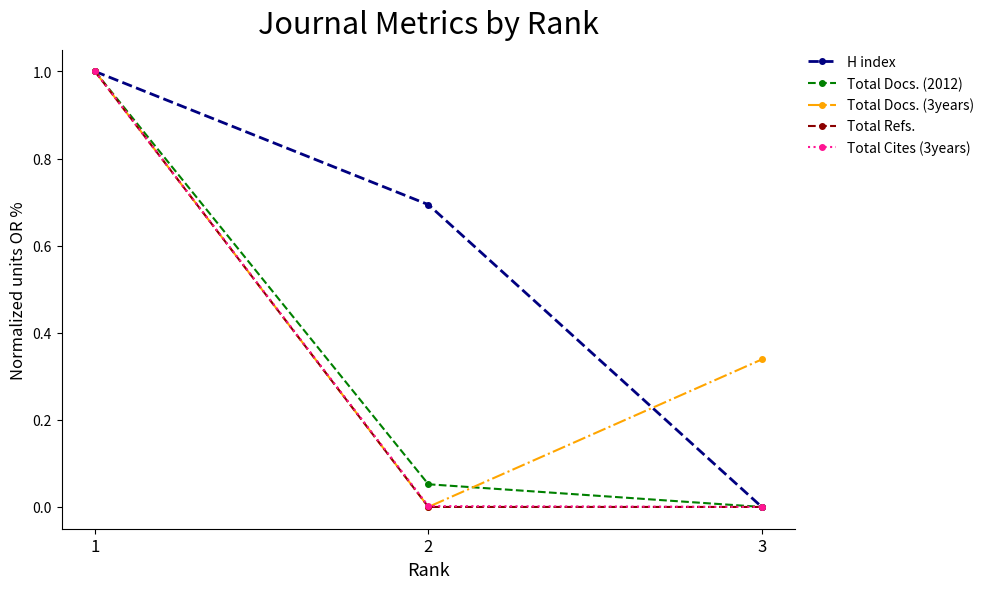

Between 2 and 3, which series saw the biggest shift?

H index